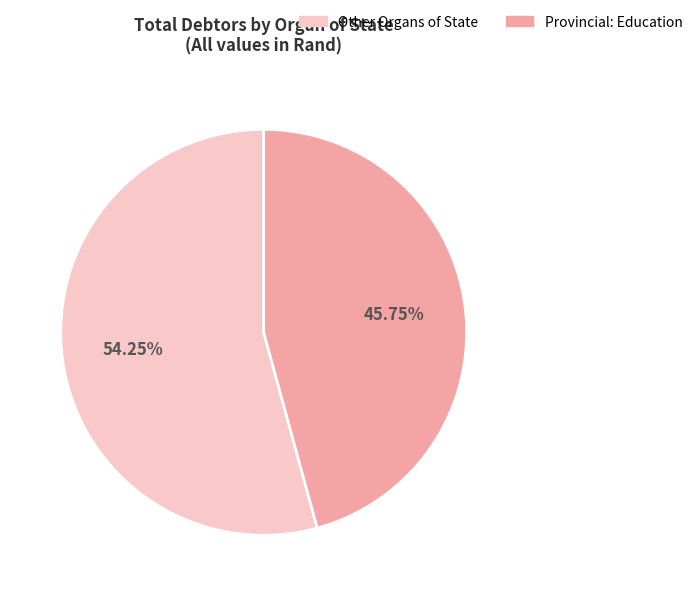

Is there a majority slice in this chart?

Yes